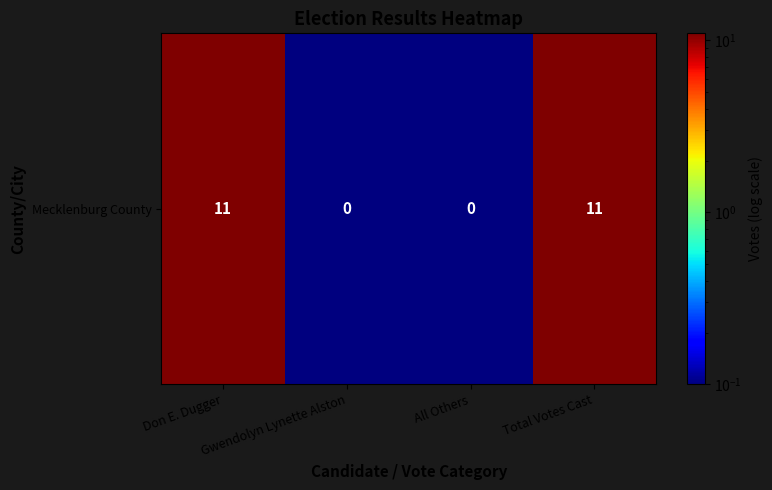

How many data points are less than 11?

2